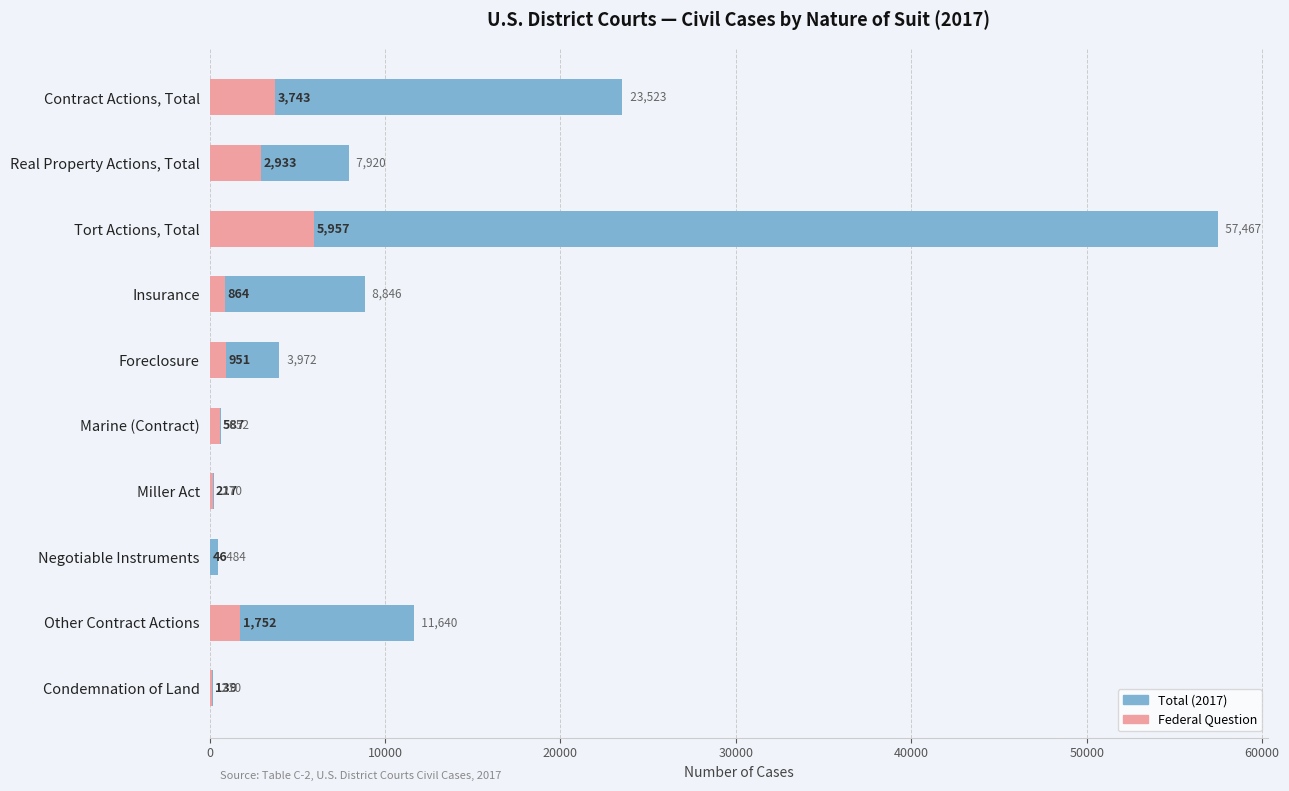

Which series has the largest range (max minus min)?

Total (2017)